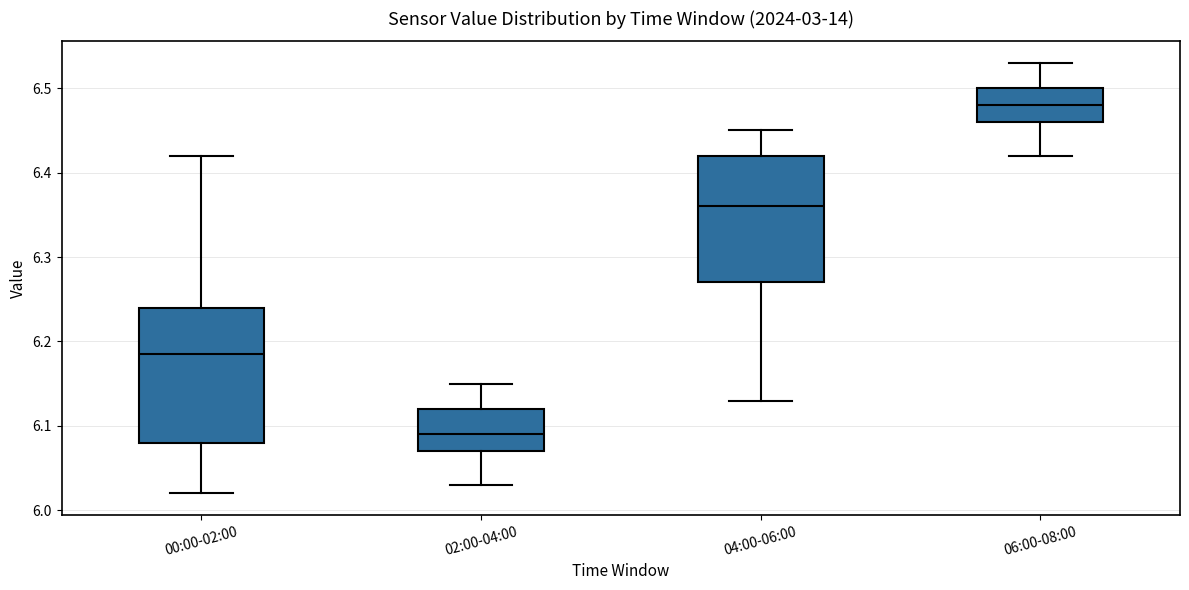

Which box has the highest median line?

06:00-08:00